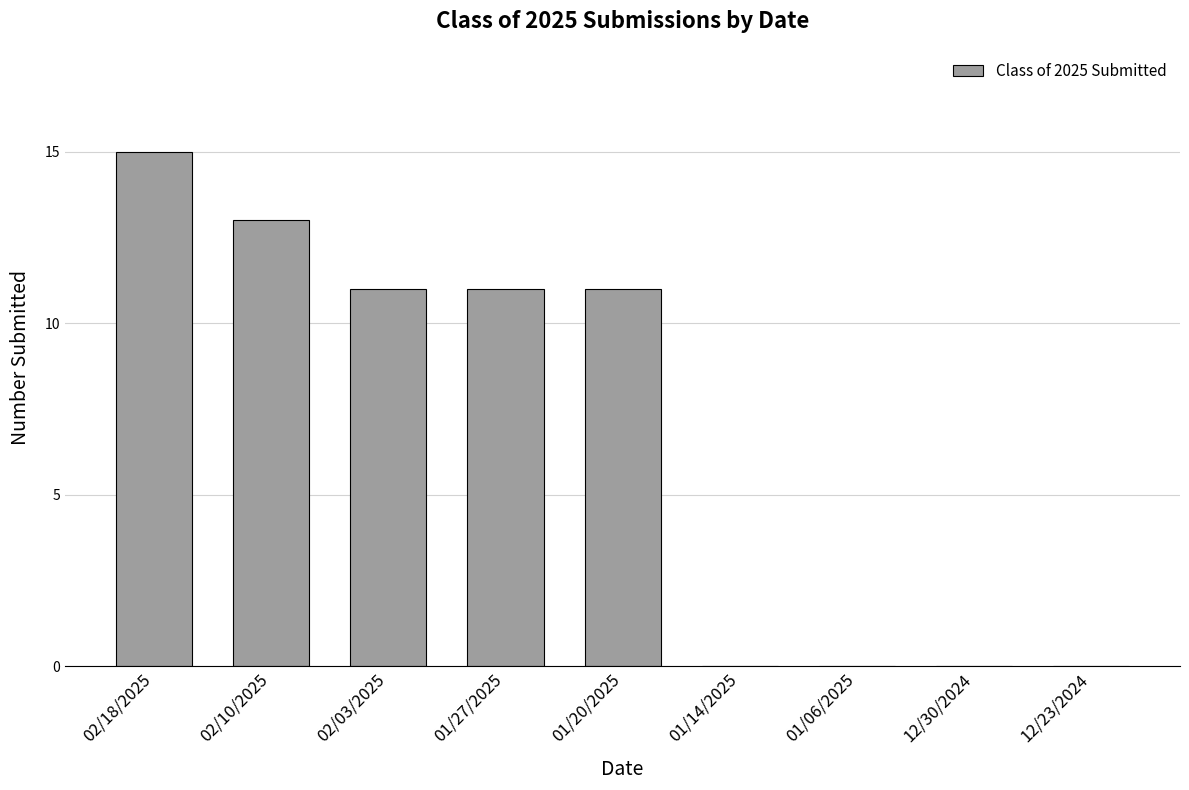

Reading right to left, transcribe all the data shown in this chart.

0	0	0	0	11	11	11	13	15